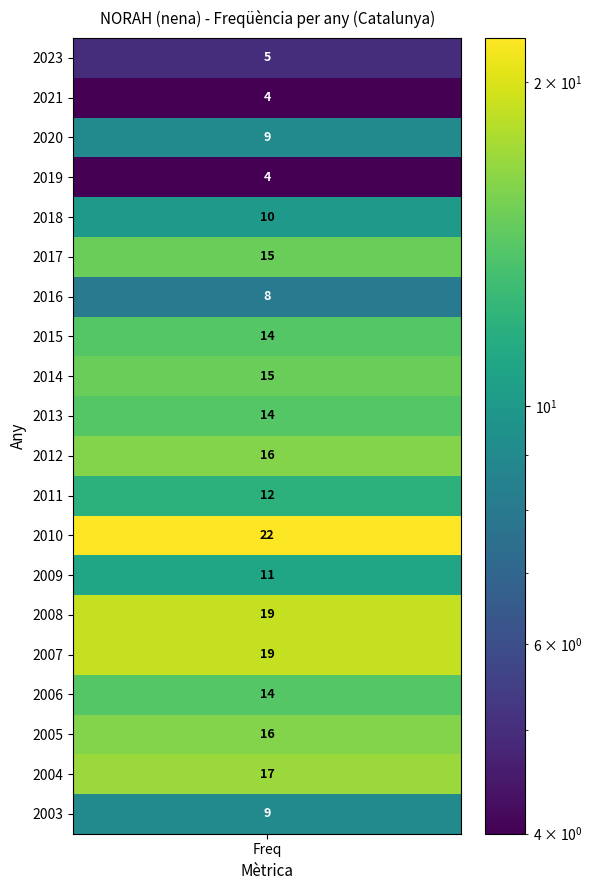

List the labels in order of value, largest first.

2010, 2008, 2007, 2004, 2012, 2005, 2017, 2014, 2015, 2013, 2006, 2011, 2009, 2018, 2020, 2003, 2016, 2023, 2021, 2019